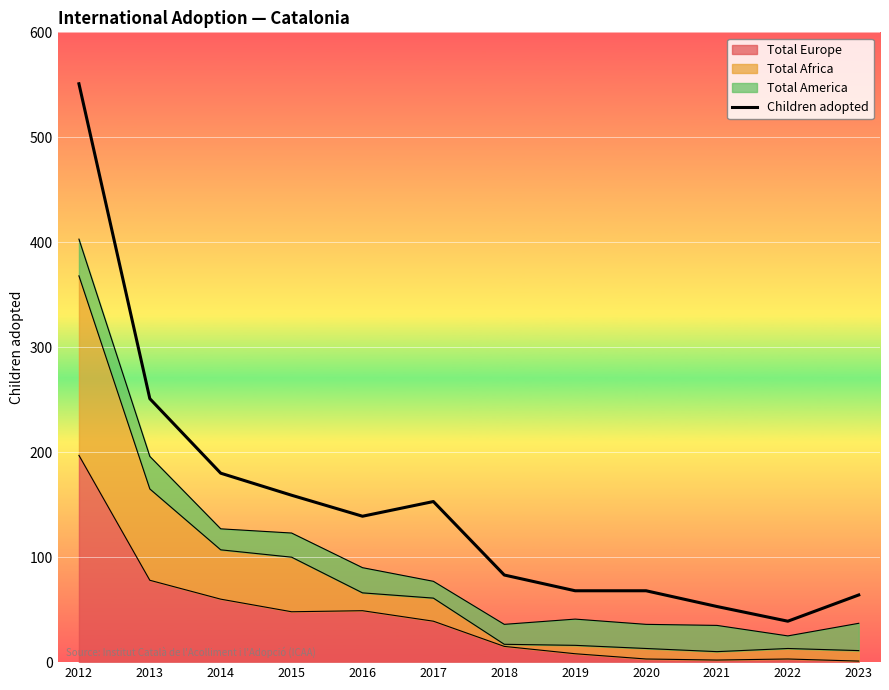

List the labels in order of value, largest first.

2012, 2013, 2014, 2015, 2017, 2016, 2018, 2019, 2020, 2023, 2021, 2022